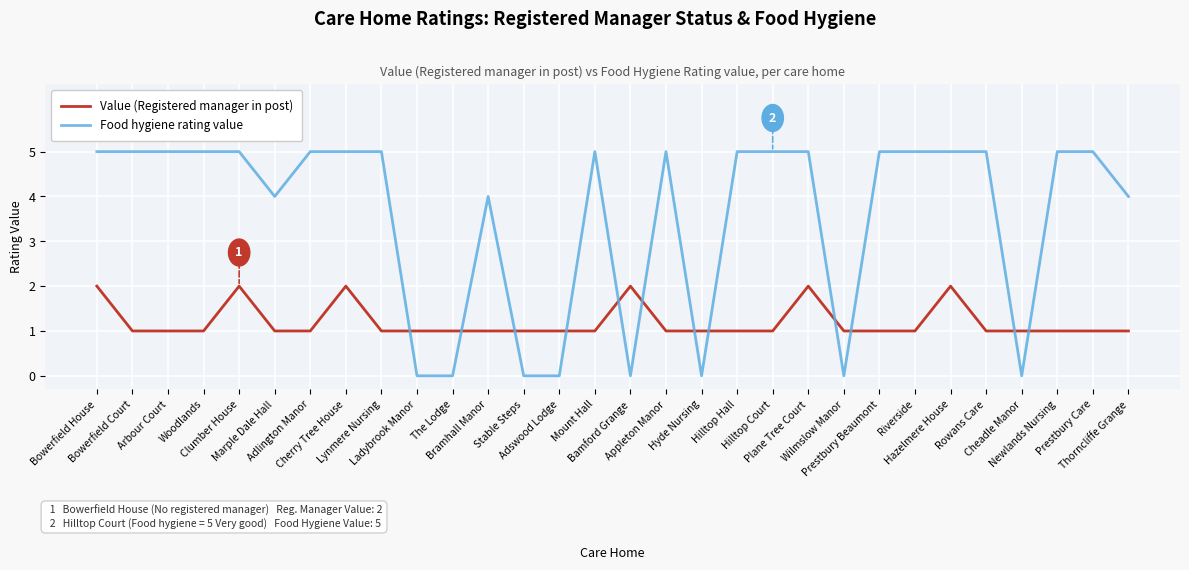

True or false: Value (Registered manager in post) and Food hygiene rating value intersect in this chart.

True